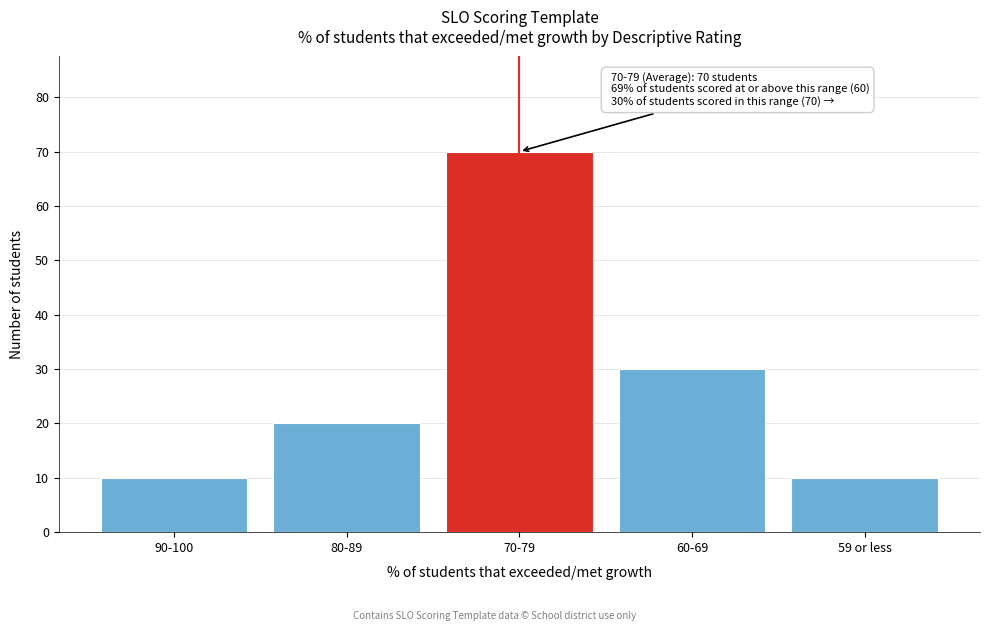

Reading left to right, list all the values displayed in this chart.

90-100=10	80-89=20	70-79=70	60-69=30	59 or less=10